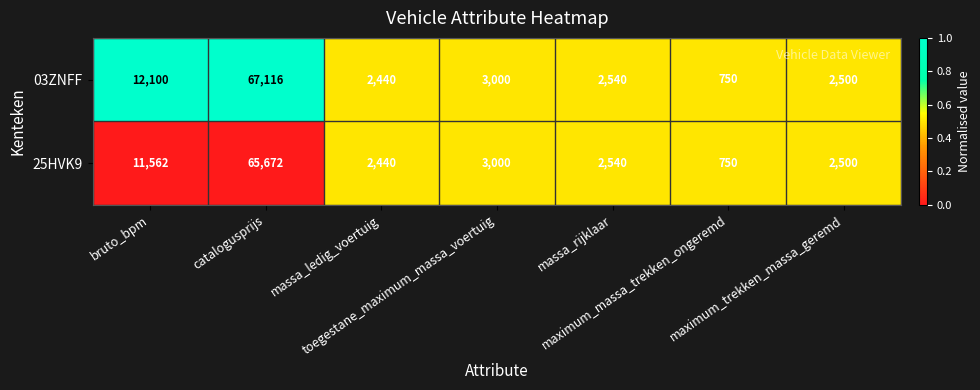

What is the greatest value displayed?

67116